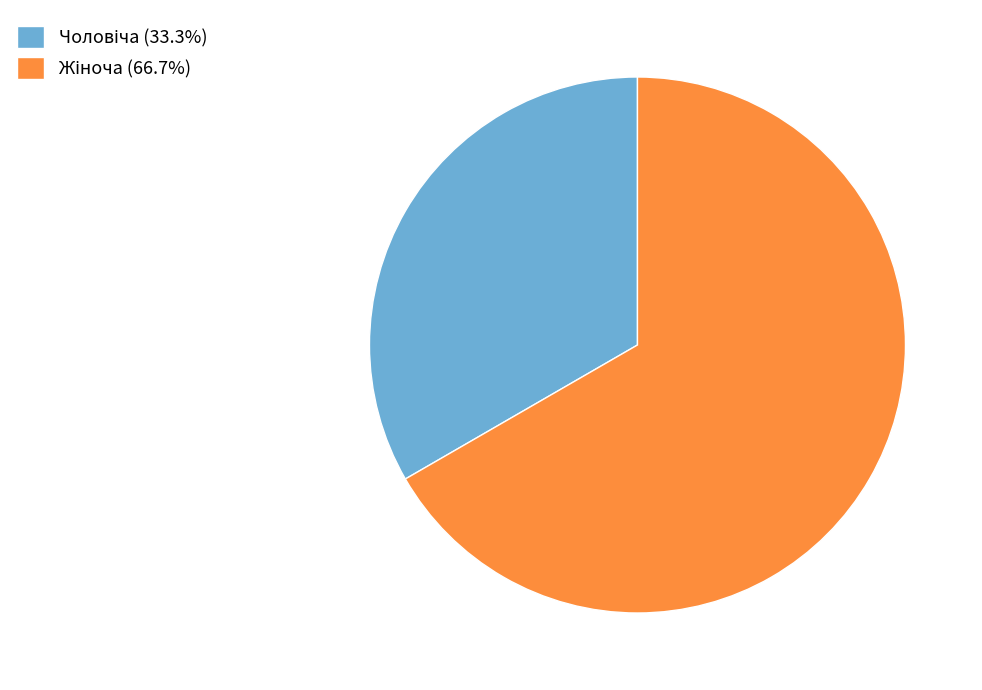

Does any single category account for the majority?

Yes